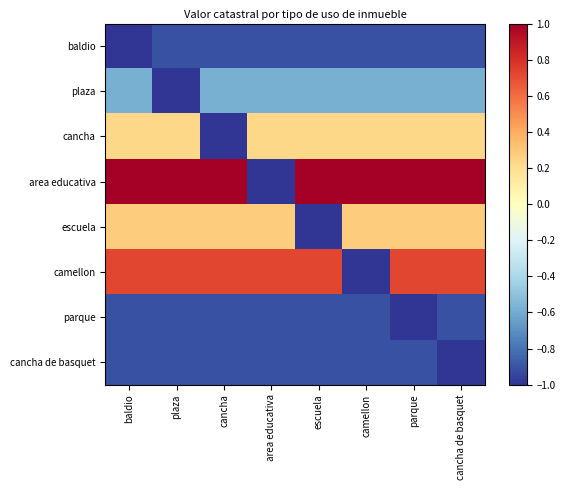

At which category is the sum across all series the highest?

cancha de basquet